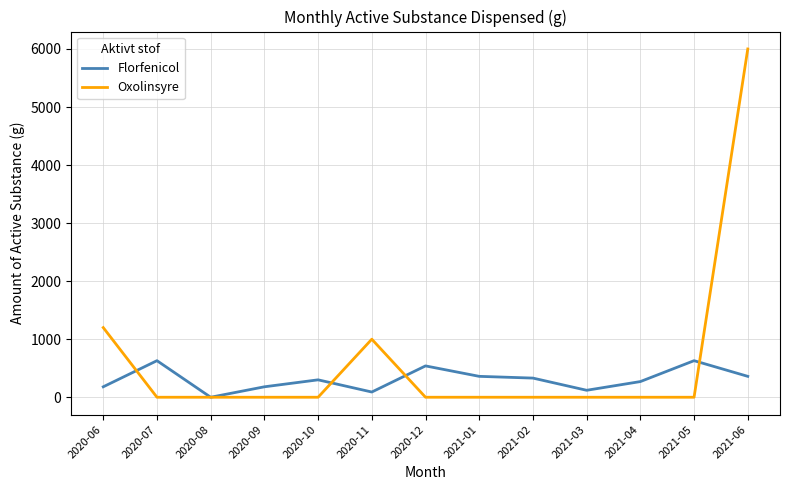

Does the chart display data point markers on the line(s)?

No